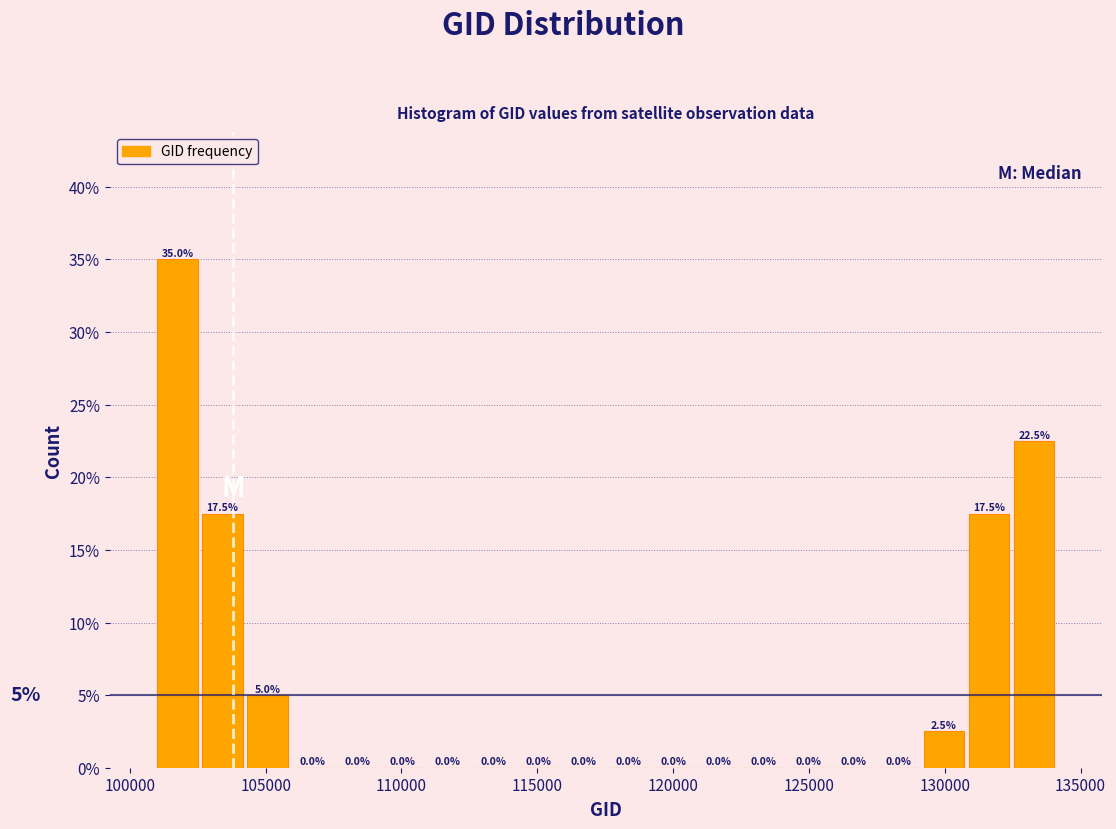

Read against the x-axis, roughly where is the centre of the tallest bar?

102000